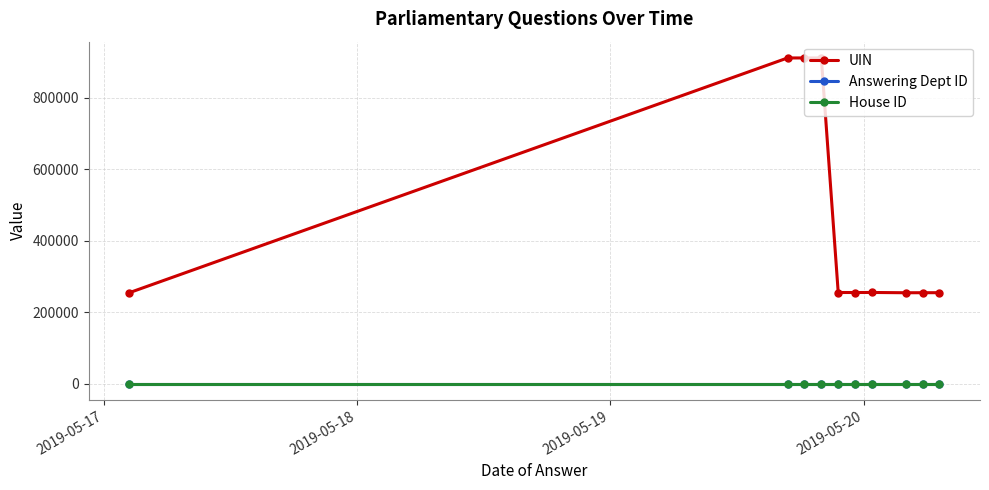

How many lines are shown in the chart?

3